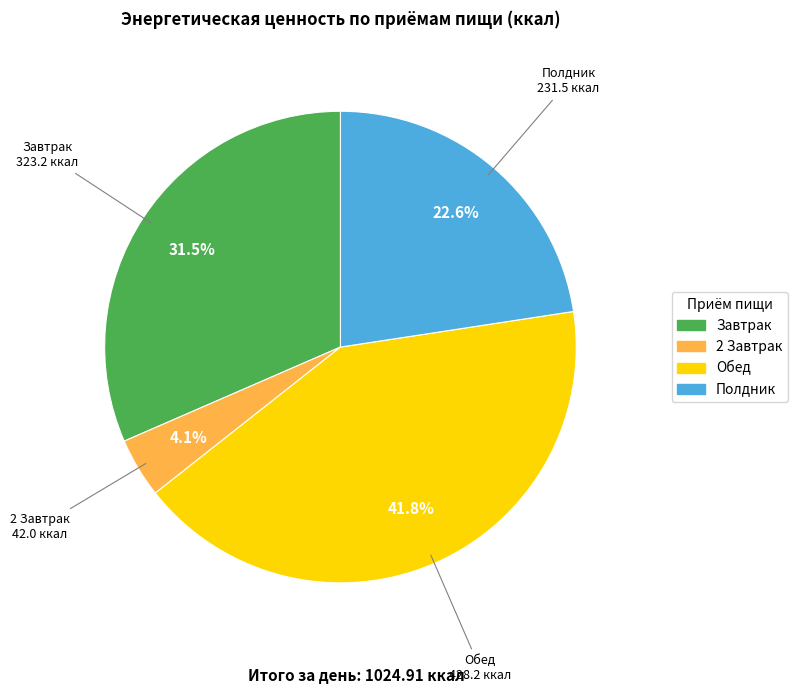

Rank the categories by value from highest to lowest.

Обед, Завтрак, Полдник, 2 Завтрак